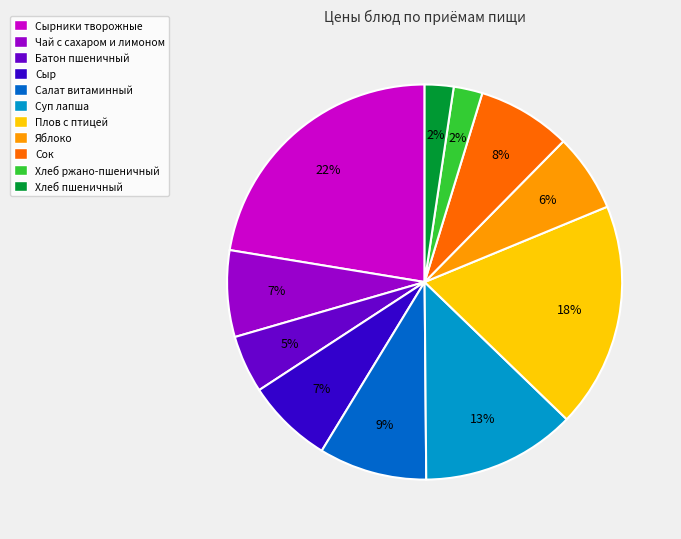

What is the largest slice in the pie chart?

Сырники творожные